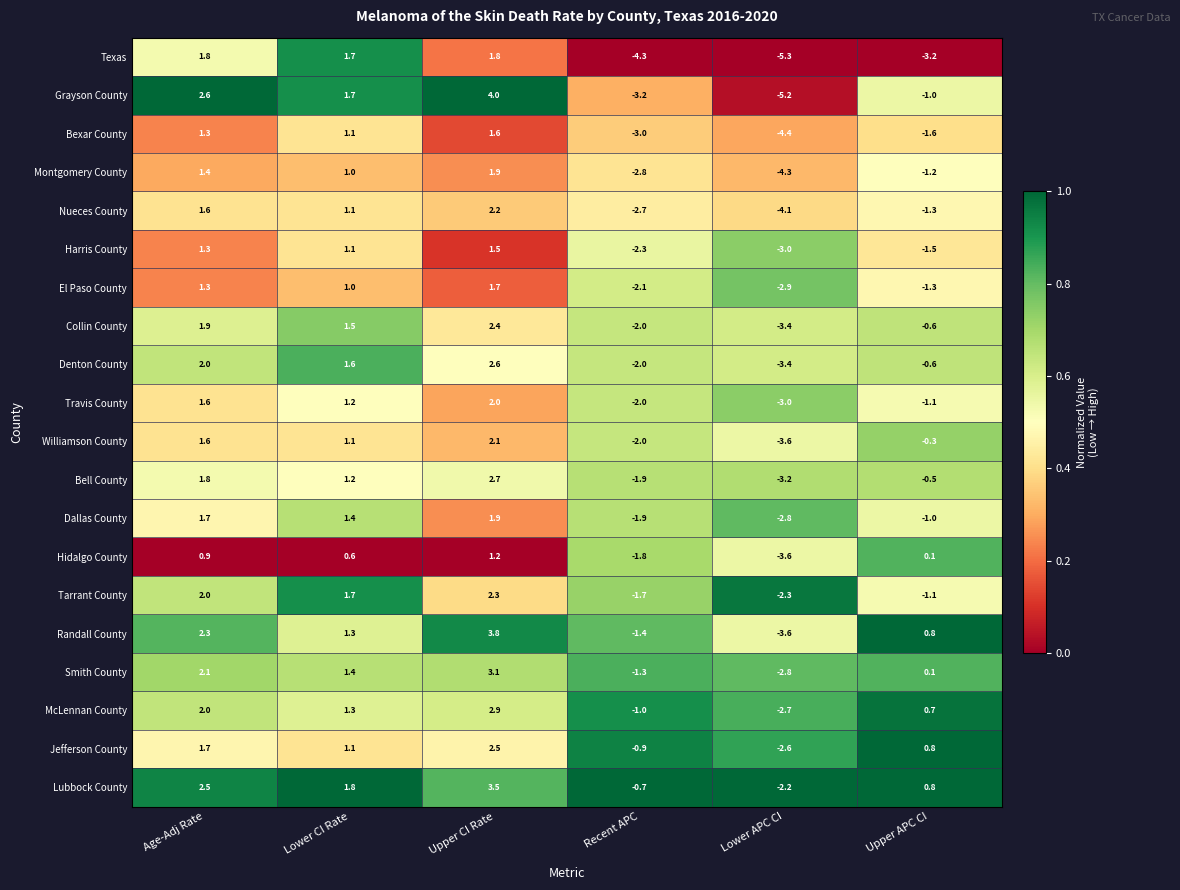

What is the average value of the Bexar County series?

-0.8